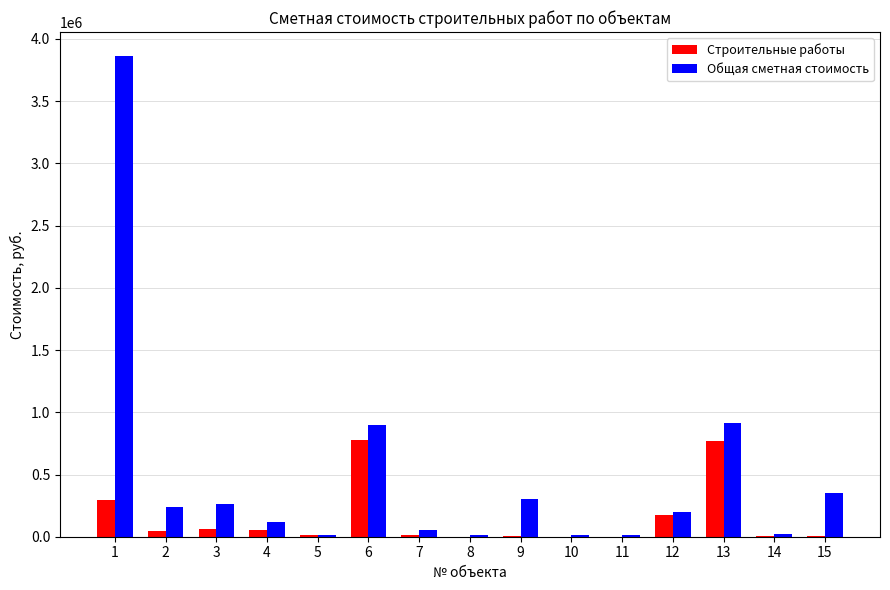

How many series are shown in this chart?

2